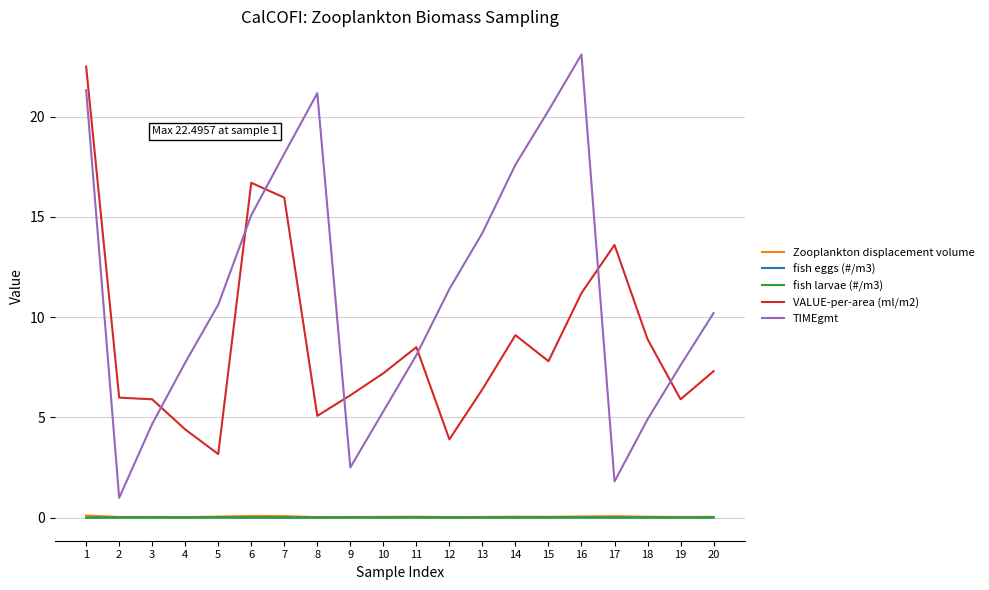

The TIMEgmt series shows 29.6 at 14. True or false?

False